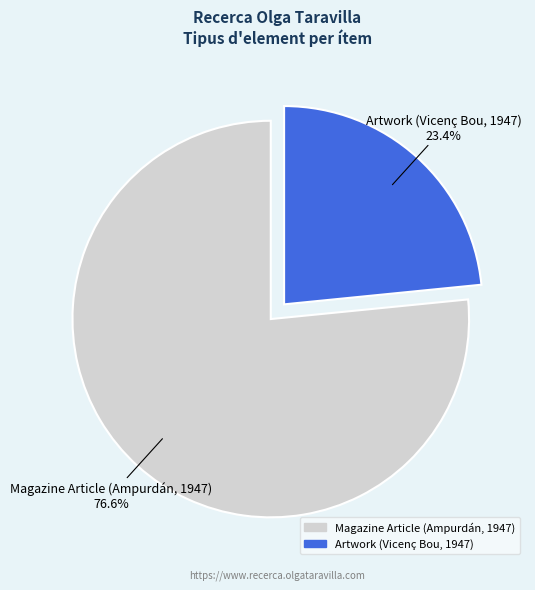

Which has a higher value, Magazine Article (Ampurdán, 1947) or Artwork (Vicenç Bou, 1947)?

Magazine Article (Ampurdán, 1947)